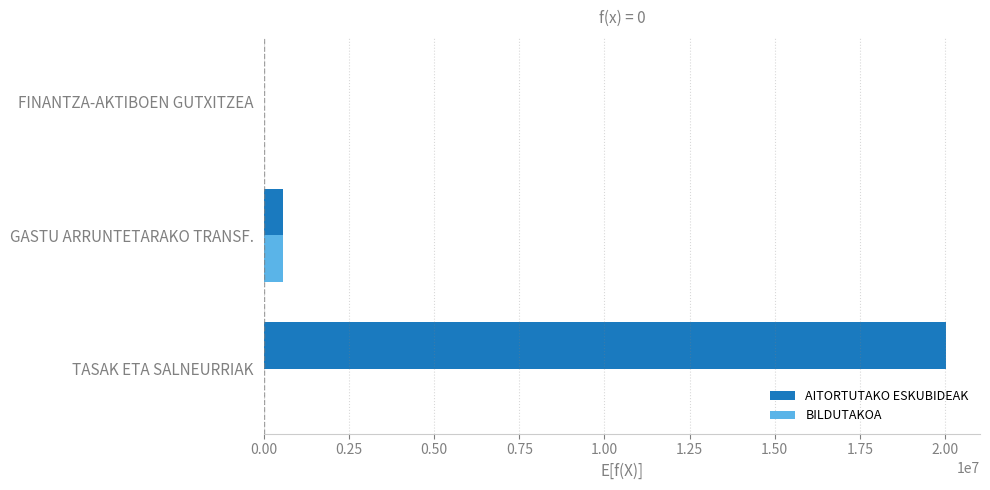

How many categories are shown in the chart?

3